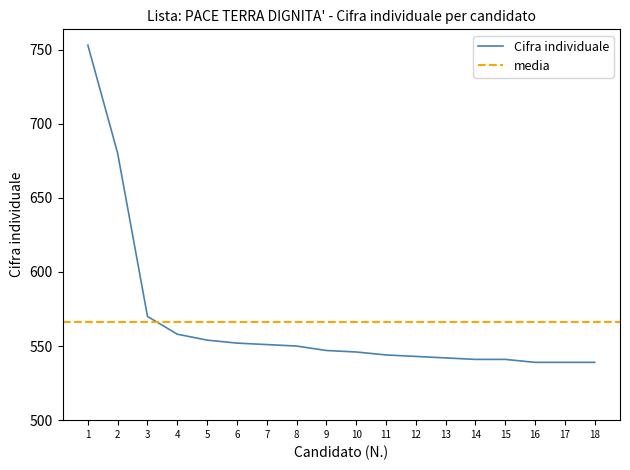

True or false: the data has more than 2 interior local peaks.

False